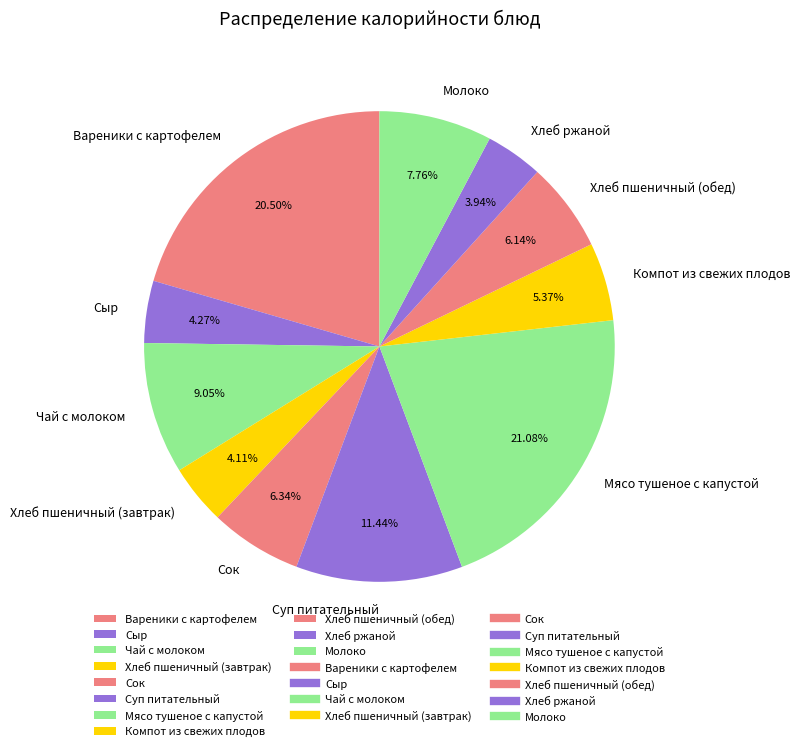

Is the sum of Мясо тушеное с капустой and Сыр greater than half?

No